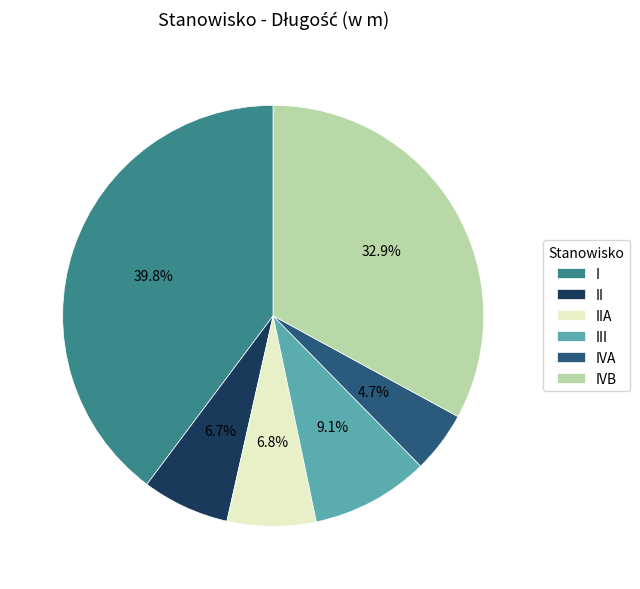

How many slices are in this pie chart?

6